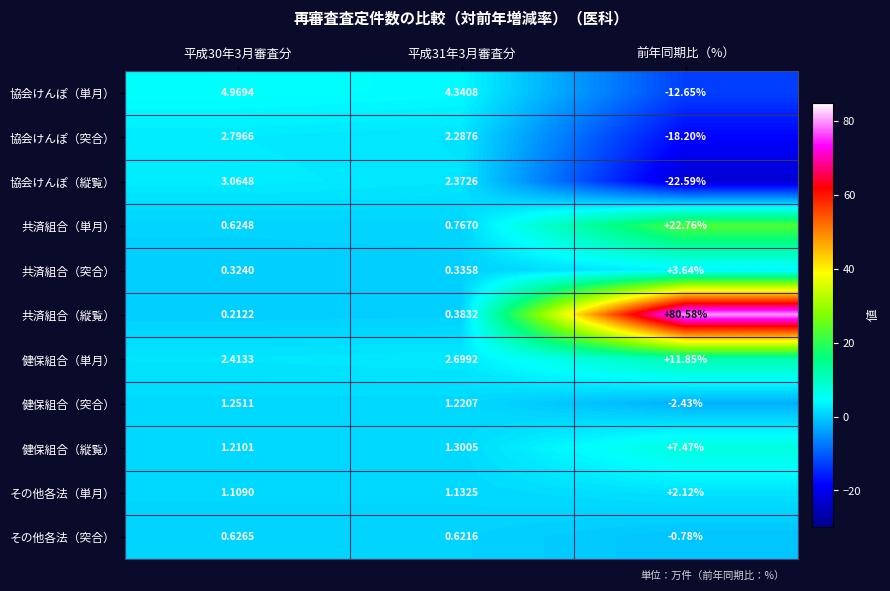

Which series changed the most between 平成30年3月審査分 and 前年同期比（%）?

共済組合（縦覧）